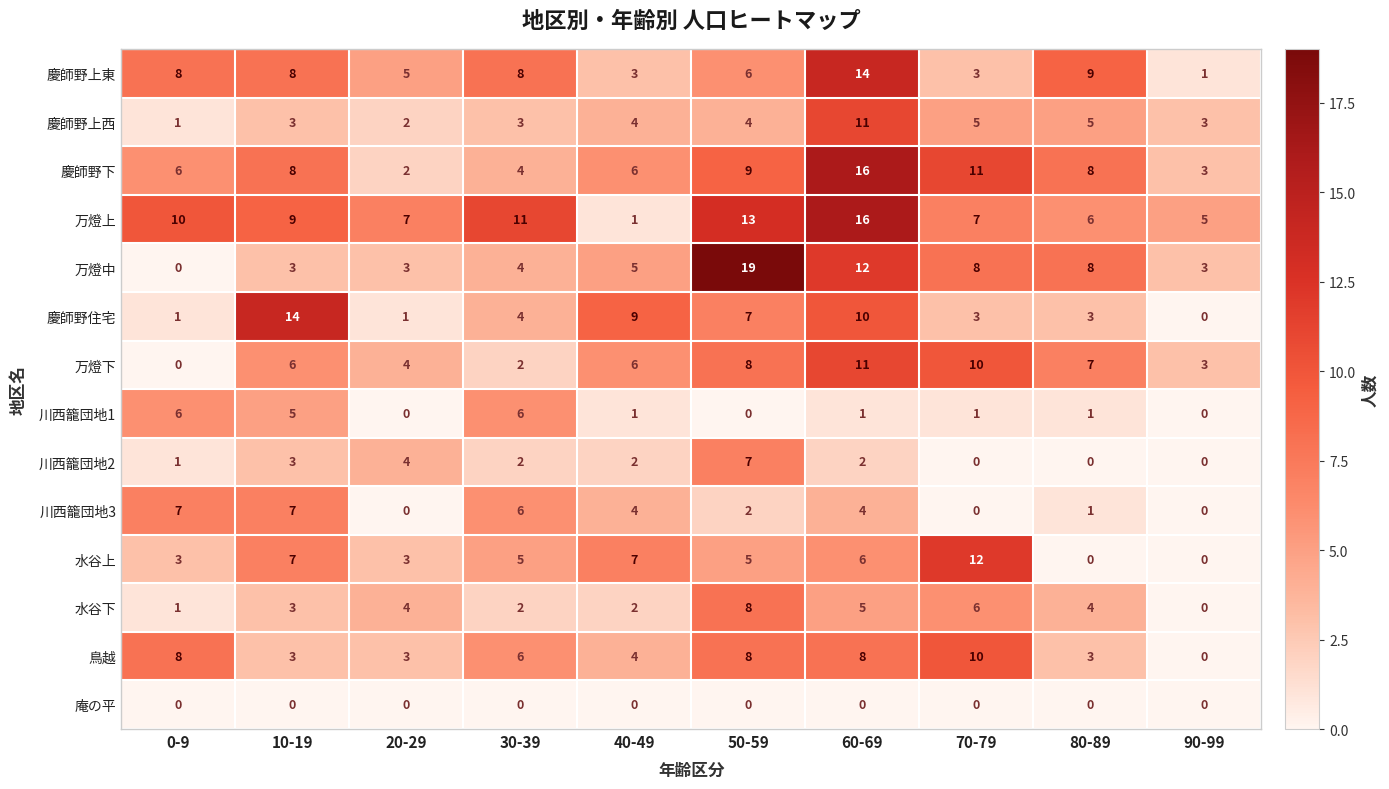

What is the sum of the 万燈中 values at 30-39 and 80-89?

12